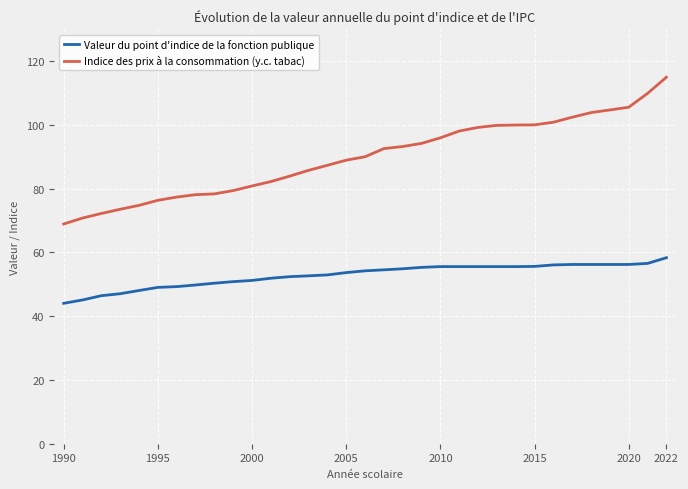

Which series has the widest spread of values?

Indice des prix à la consommation (y.c. tabac)